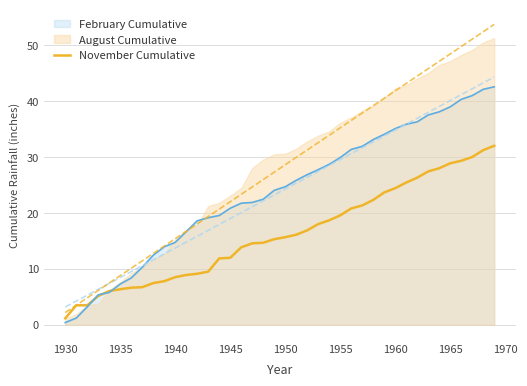

Is it true that November Cumulative equals 12.0 at 1945?

True